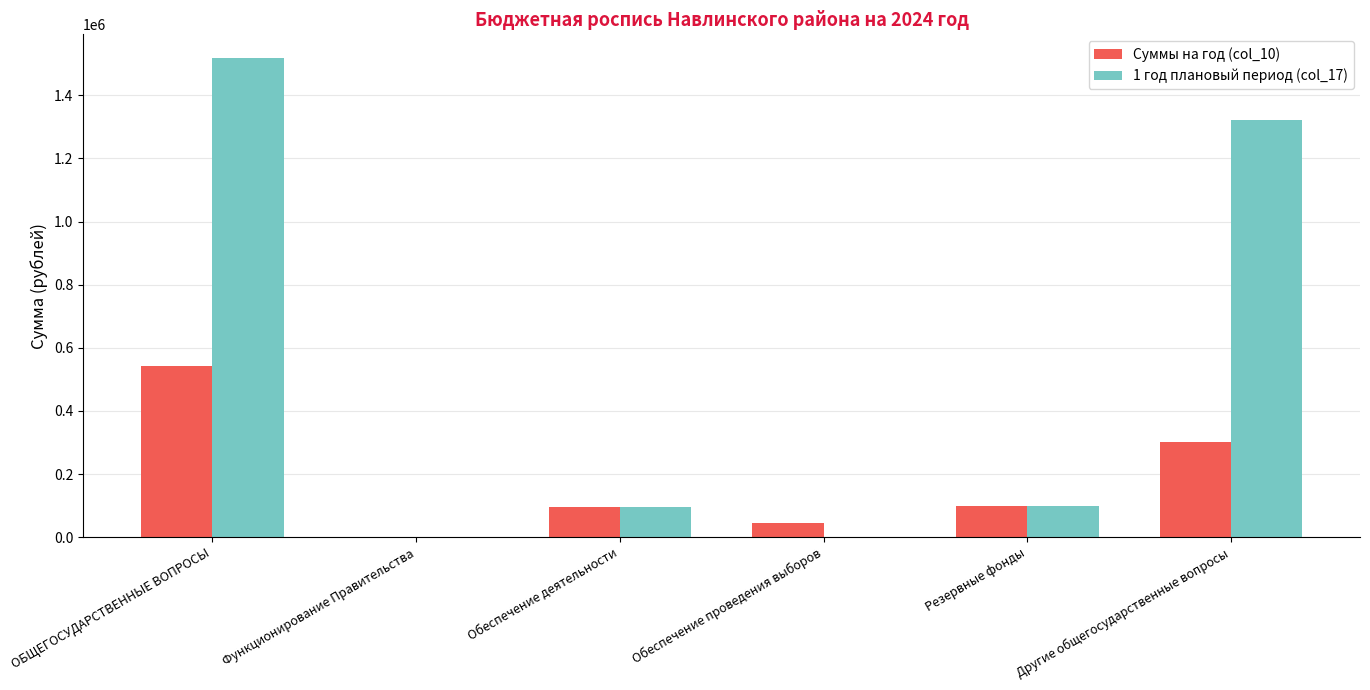

At which category is the sum across all series the highest?

ОБЩЕГОСУДАРСТВЕННЫЕ ВОПРОСЫ